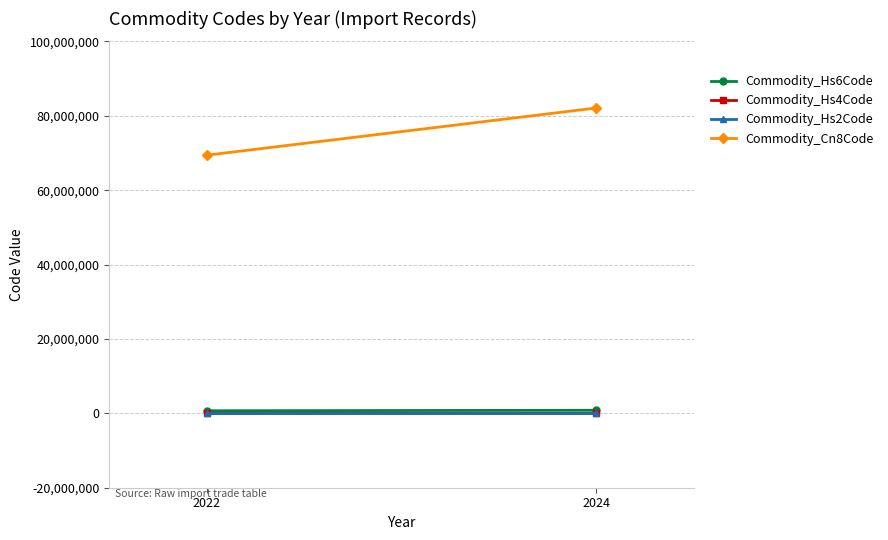

What is the value of the Commodity_Hs6Code point at the 1st from the left?

693918.0